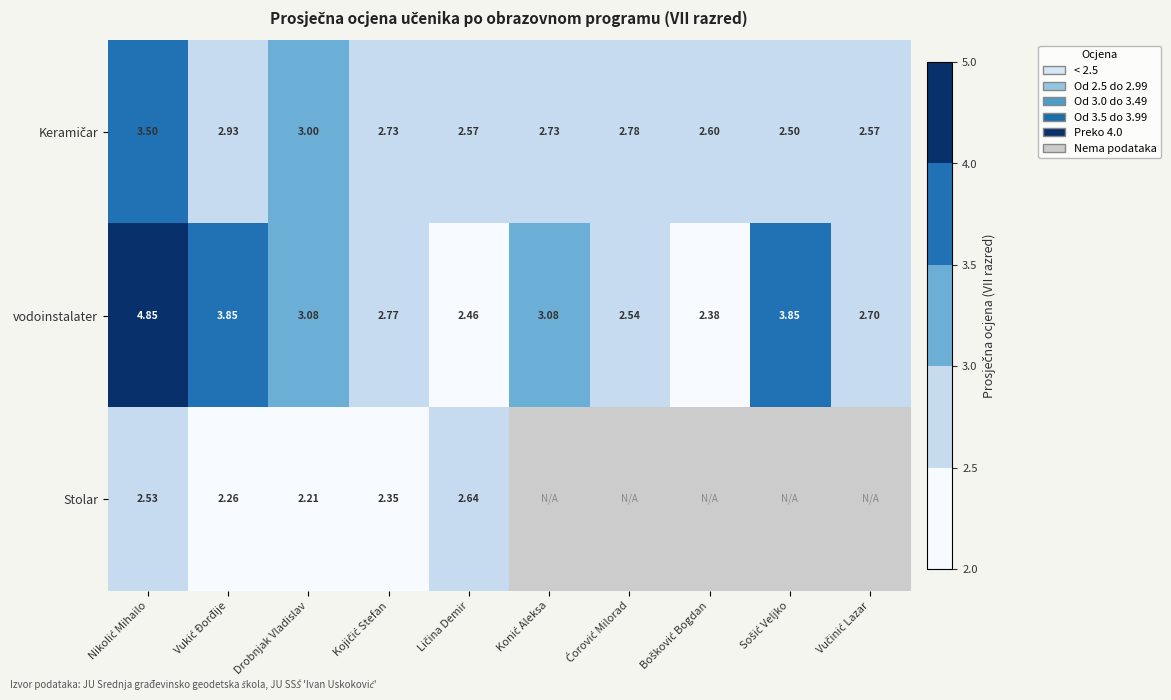

What is the maximum value shown in the chart?

4.8